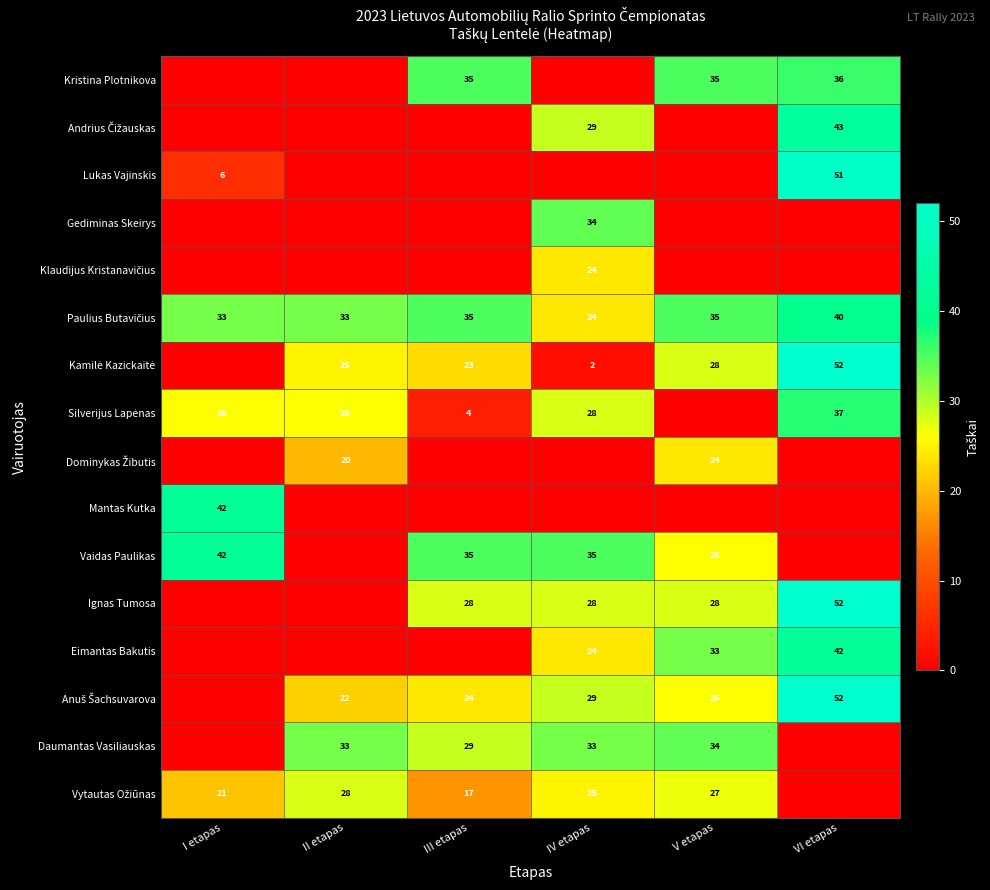

How many distinct data groups are displayed?

16